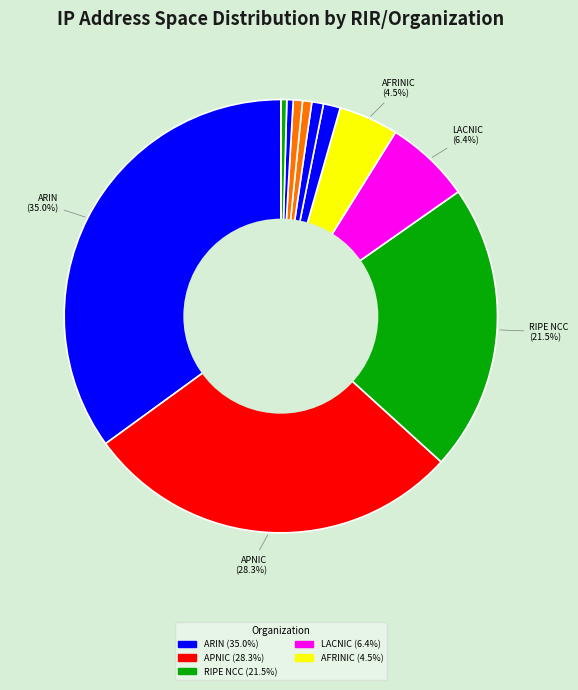

Which slice is the largest?

ARIN